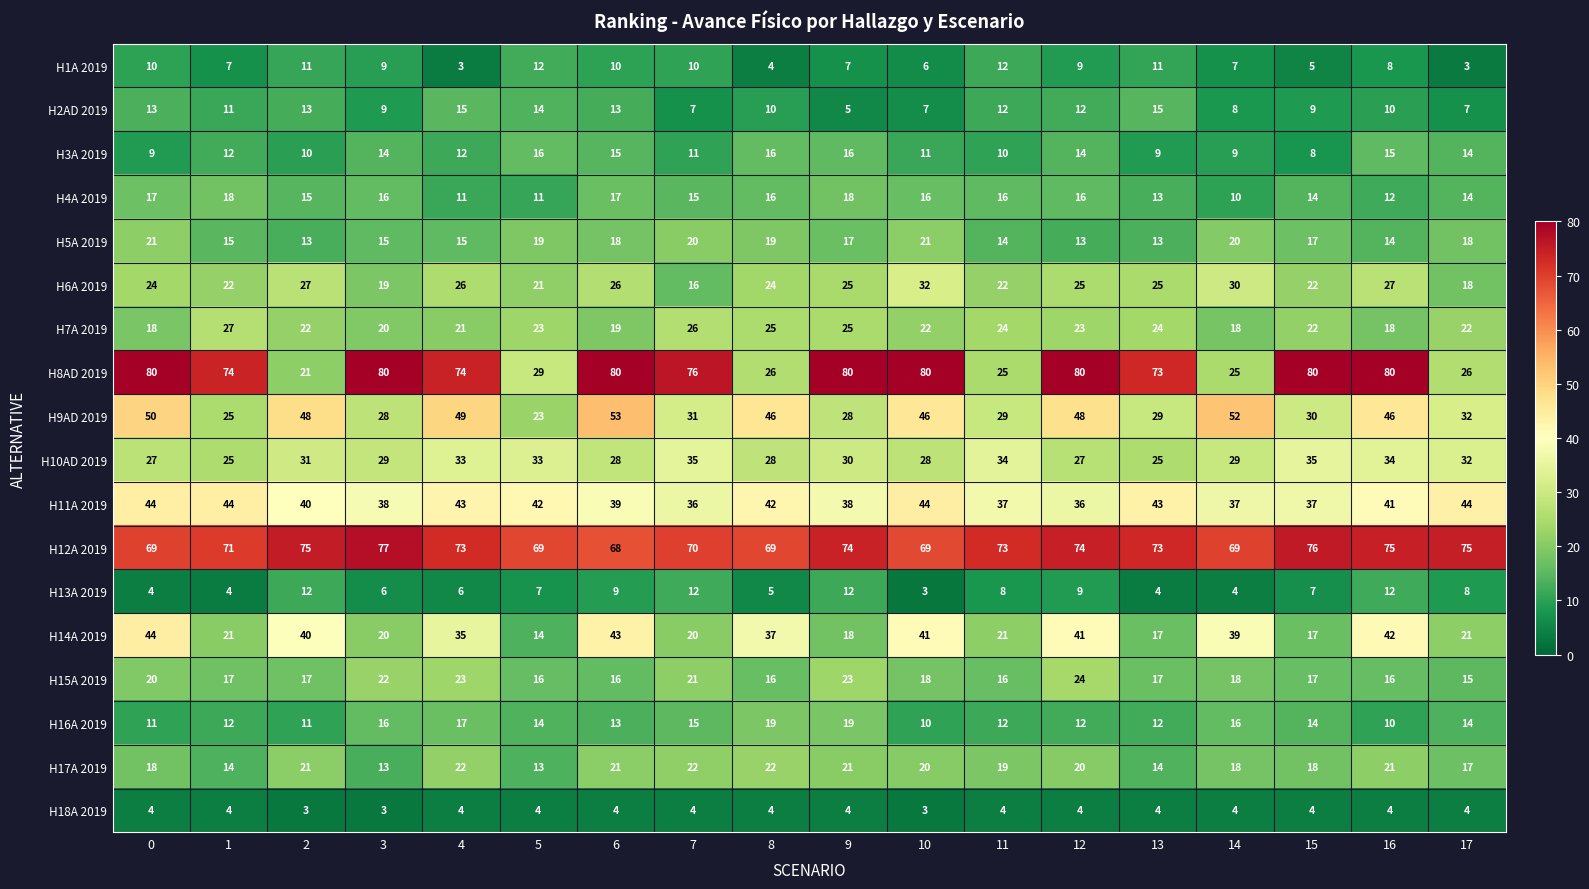

True or false: H8AD 2019 has a value of 80 at 6.

True